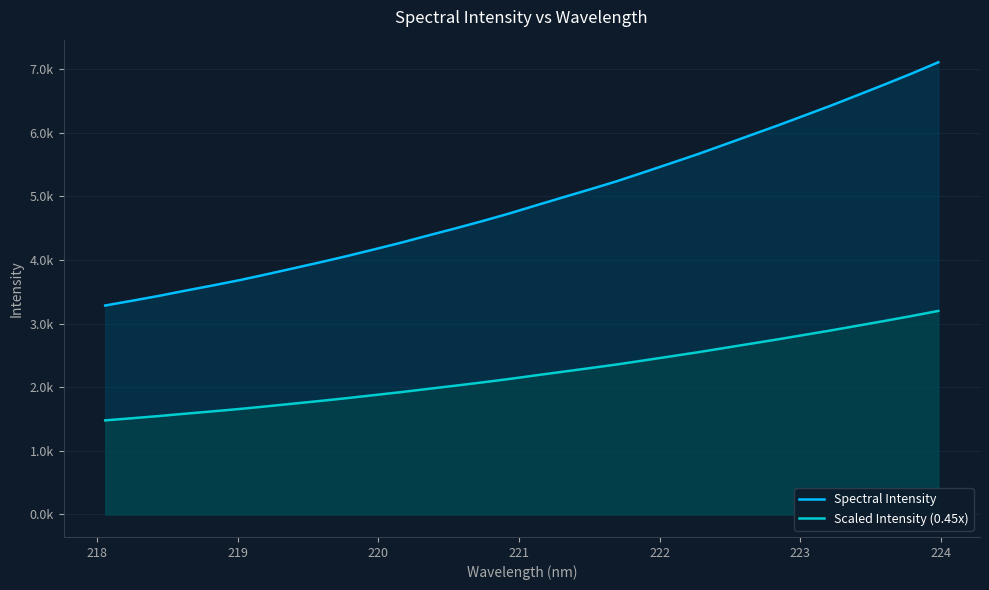

Does the chart have visible grid lines?

Yes